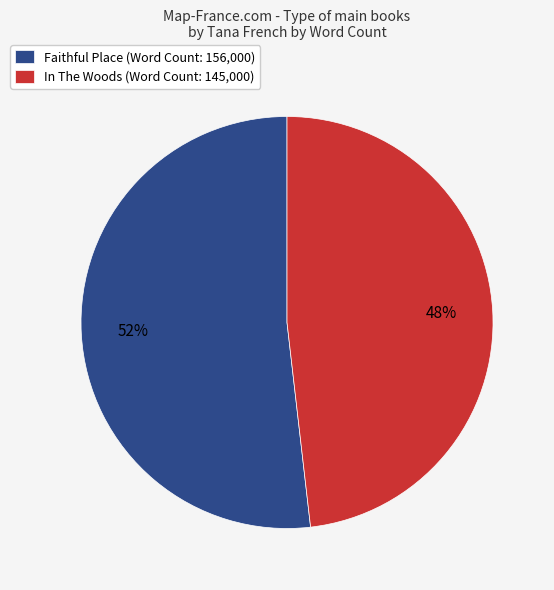

What is the ratio of the value at Faithful Place (Word Count: 156,000) to the value at In The Woods (Word Count: 145,000)?

1.1